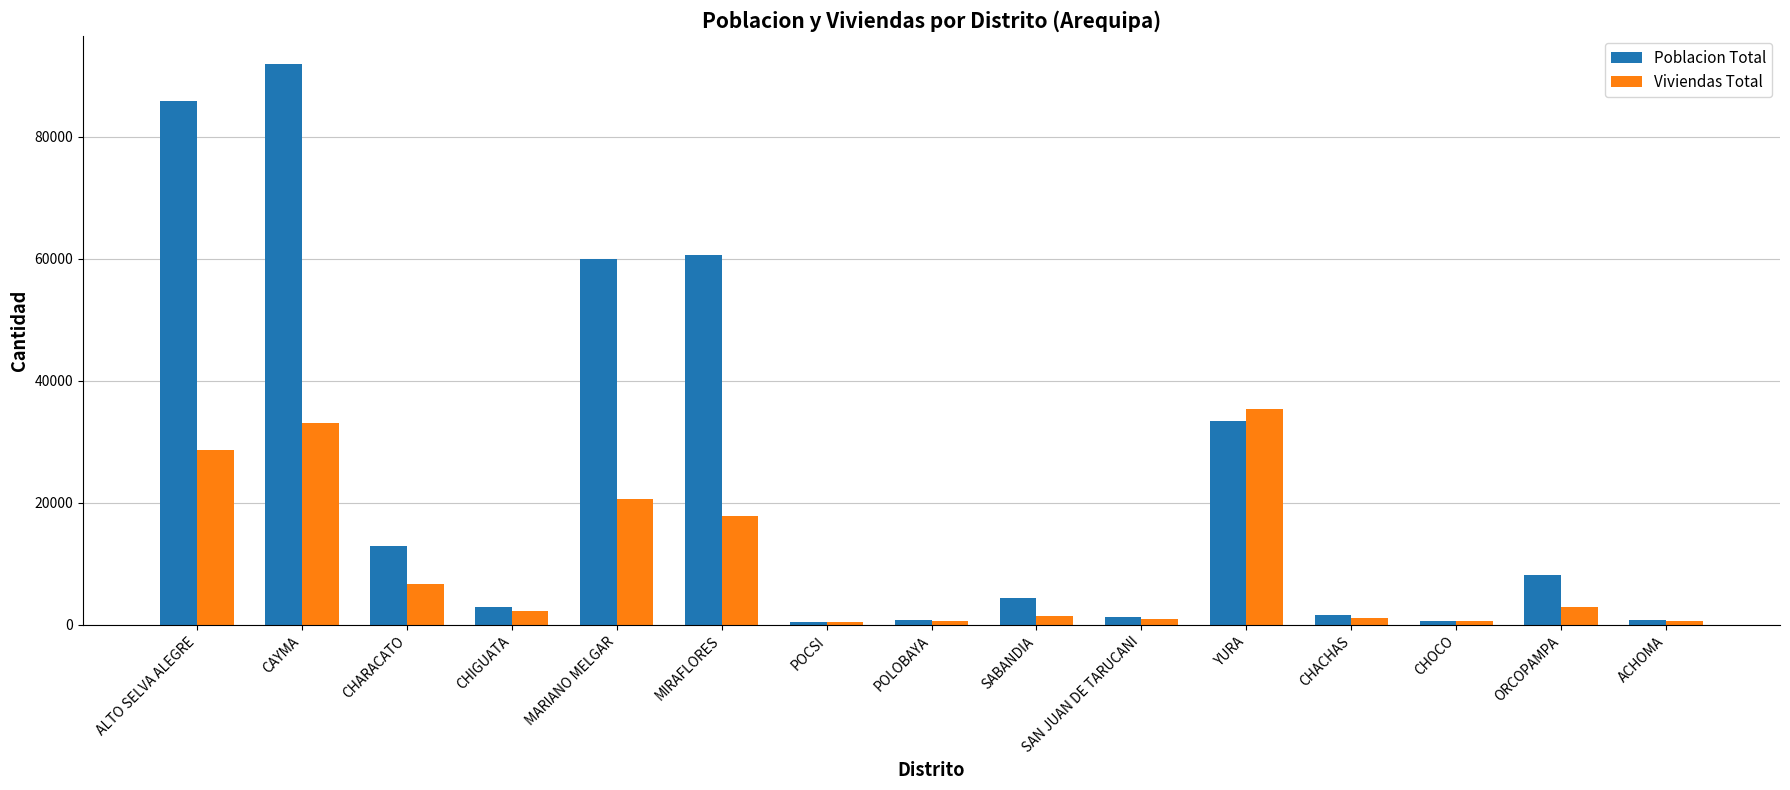

Between CHIGUATA and ORCOPAMPA, which series saw the biggest shift?

Poblacion Total